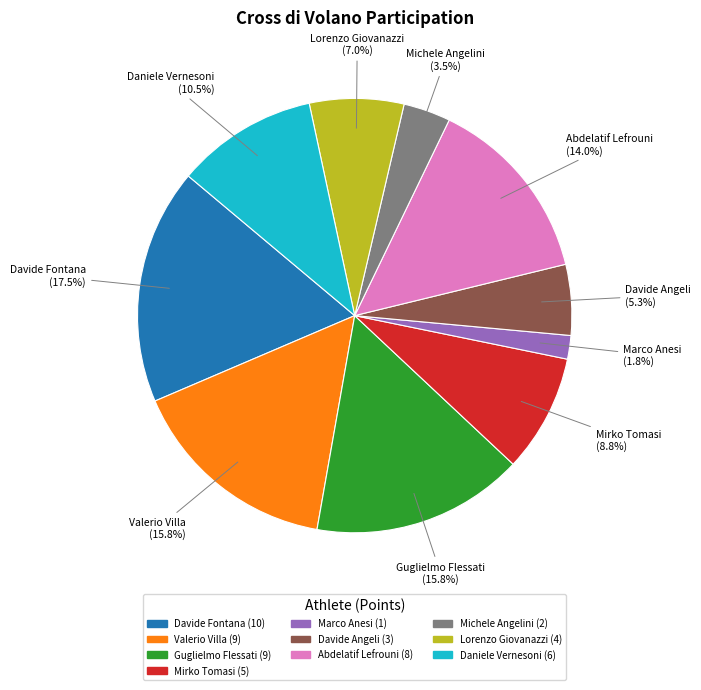

Is there a majority slice in this chart?

No